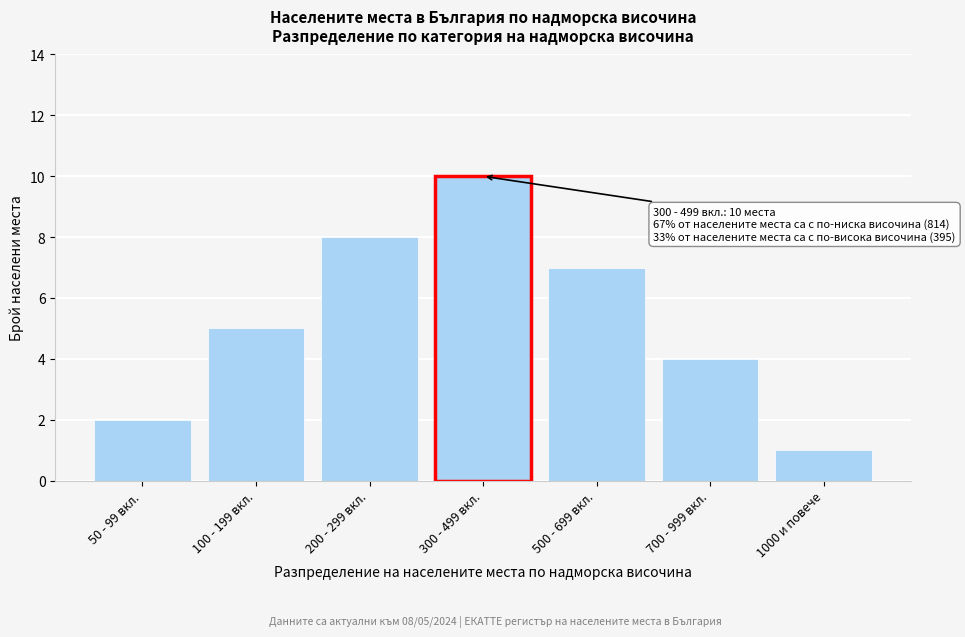

Reading right to left, transcribe all the data shown in this chart.

1	4	7	10	8	5	2